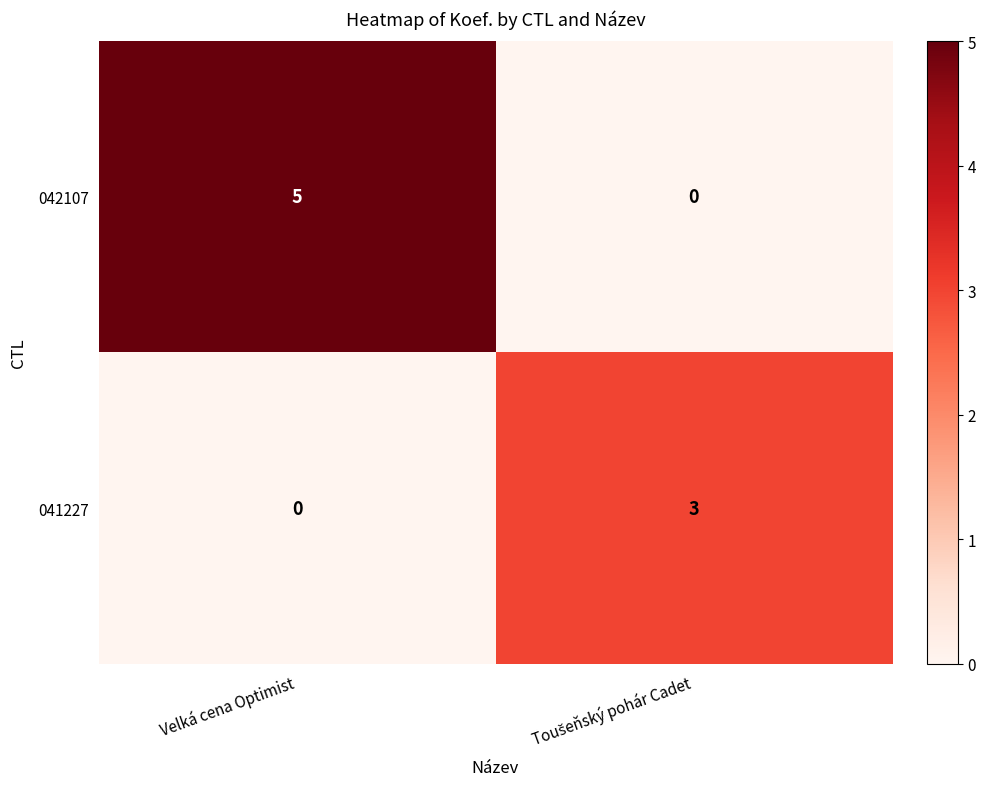

List the series in order of their overall mean, highest first.

042107, 041227